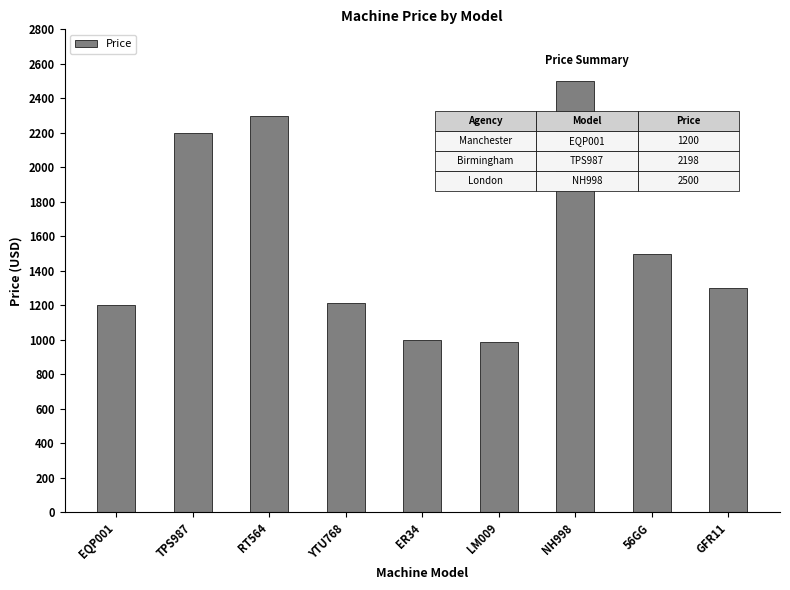

Which label corresponds to the largest value in the chart?

NH998